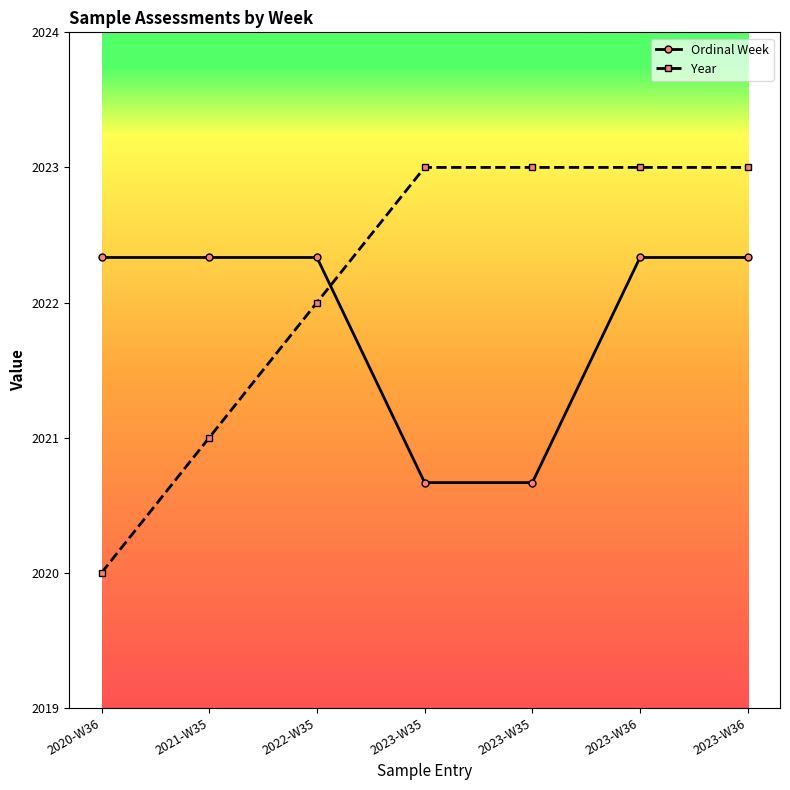

How many lines are shown in the chart?

2